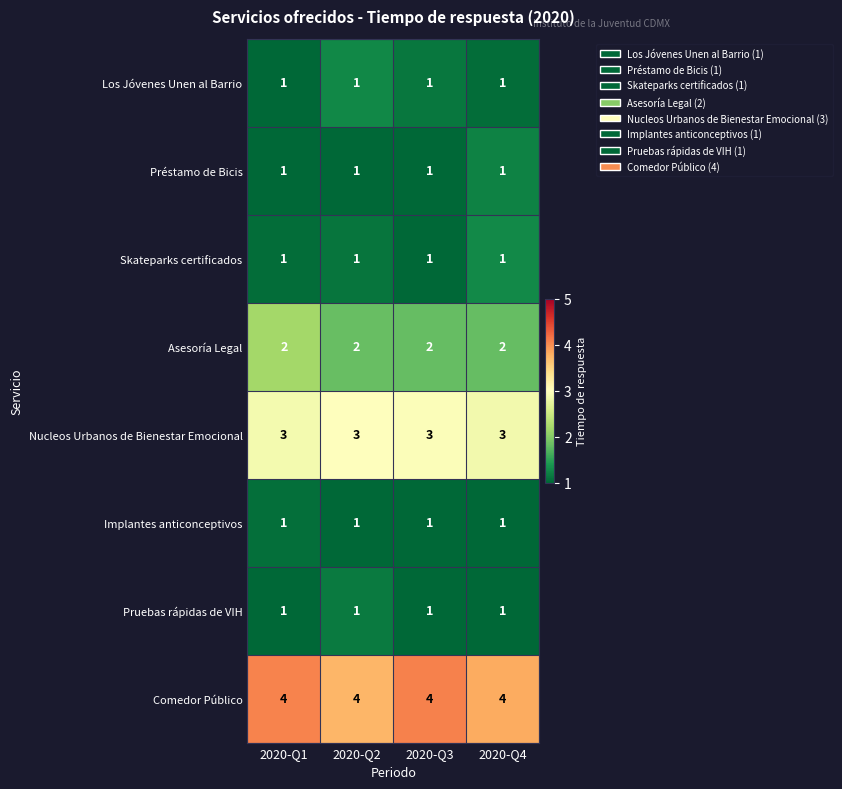

What is the spread (max minus min) of values at 2020-Q2?

3